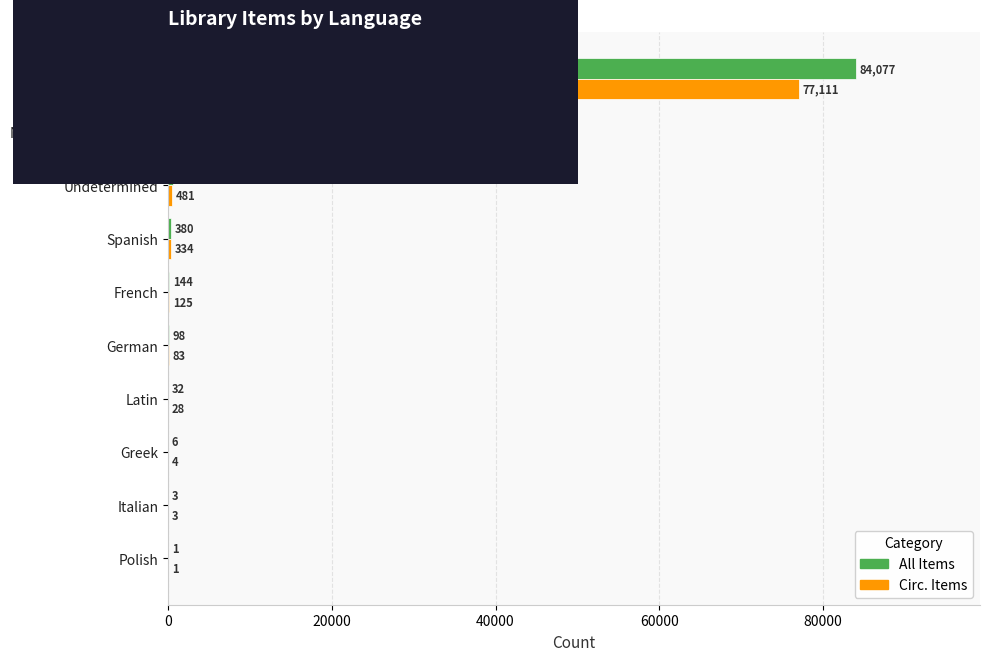

Which series has the largest total across all categories?

All Items